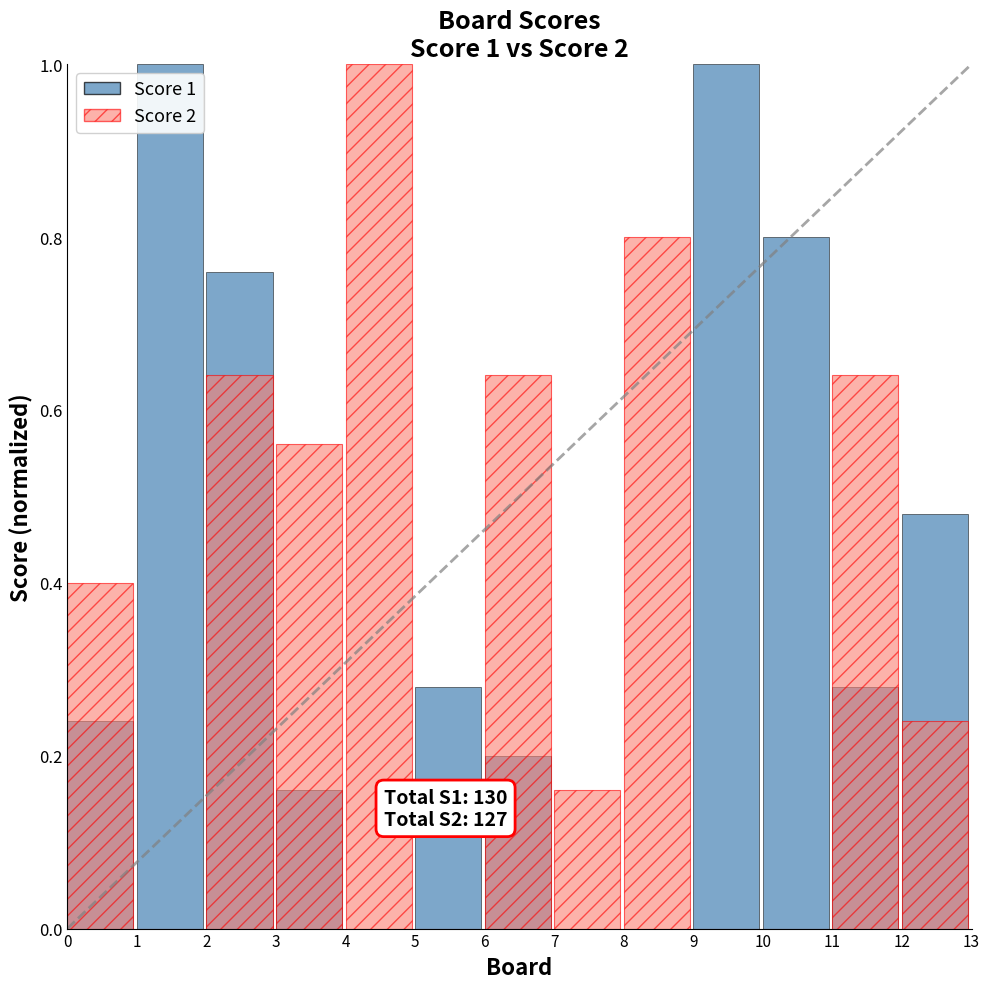

What is the highest value of the Score 2 series?

1.0